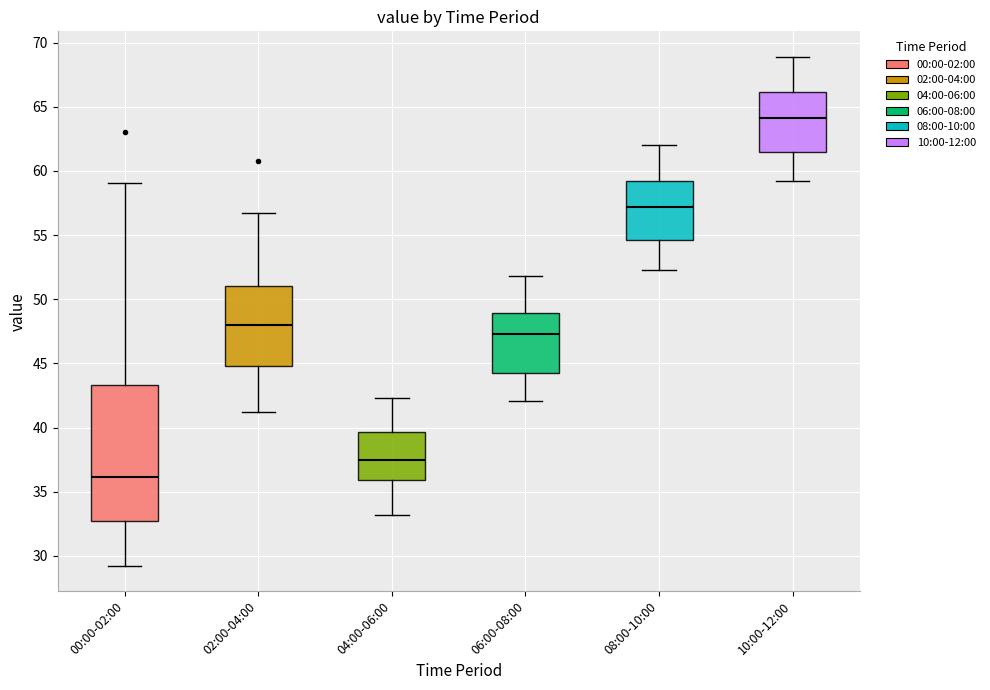

Comparing the boxes themselves (not the whiskers), which one is the tallest?

00:00-02:00